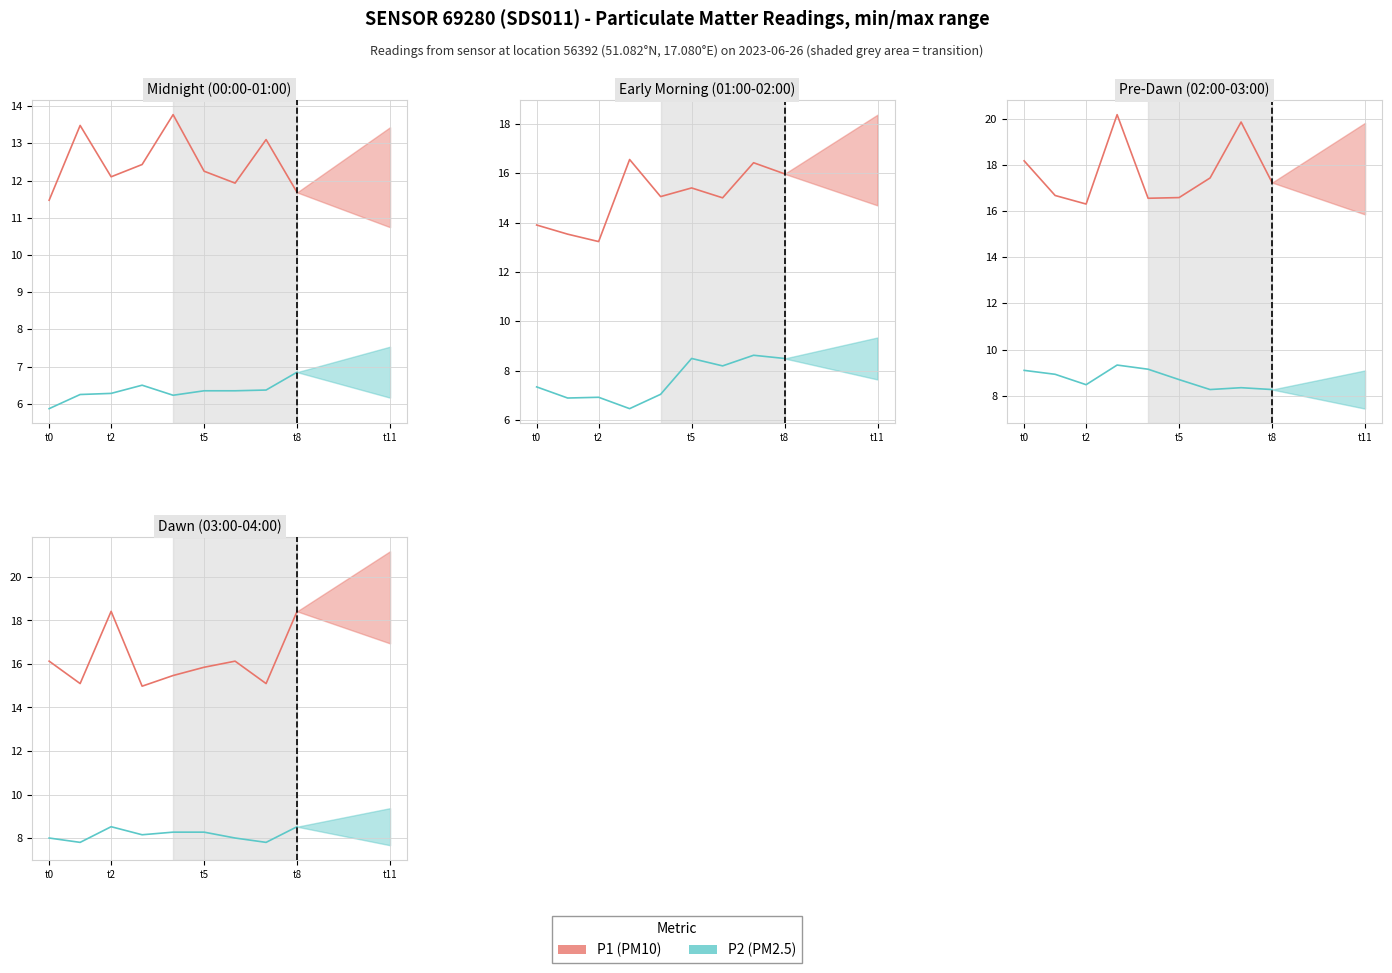

How many data points in P2 (PM2.5) are less than 6?

1